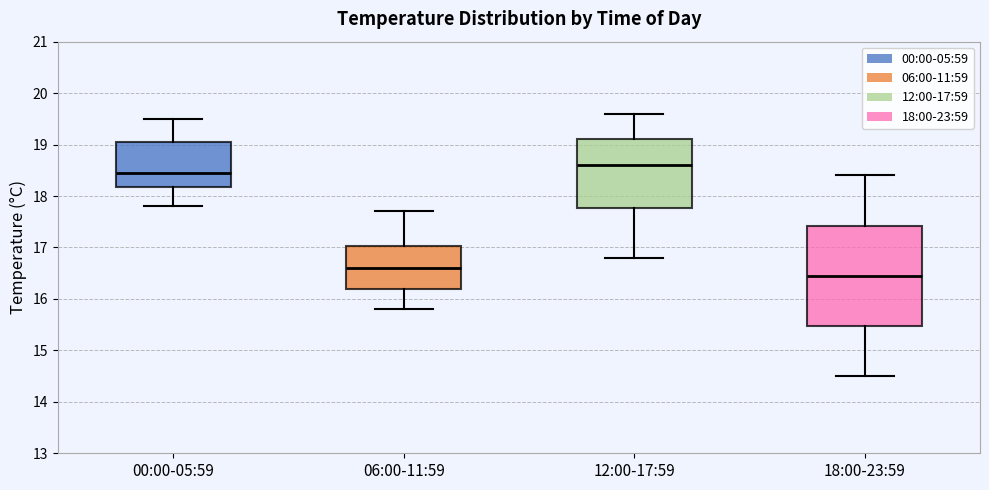

Comparing the boxes themselves (not the whiskers), which one is the tallest?

18:00-23:59